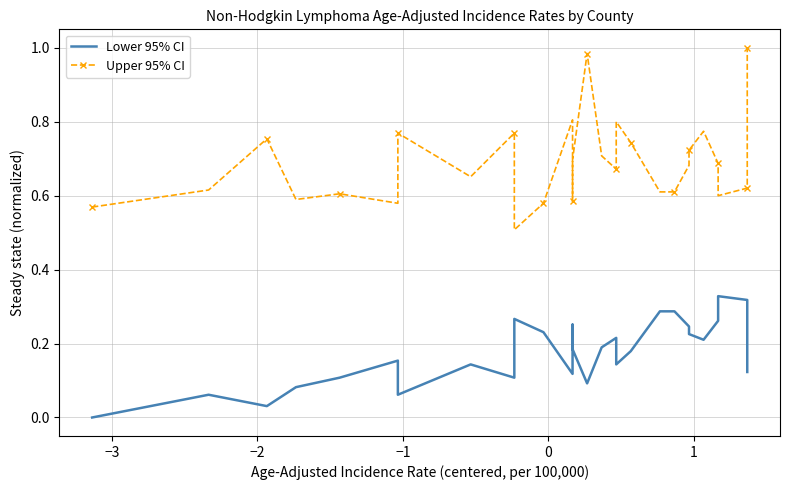

What is the average value of the Upper 95% CI series?

0.7